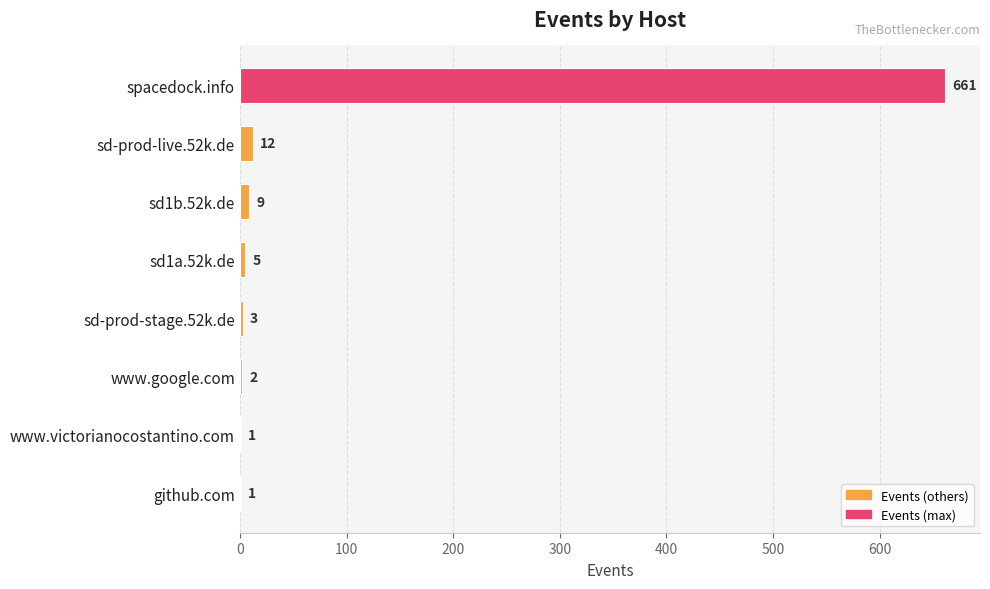

The chart shows a value of 1 at github.com. True or false?

True